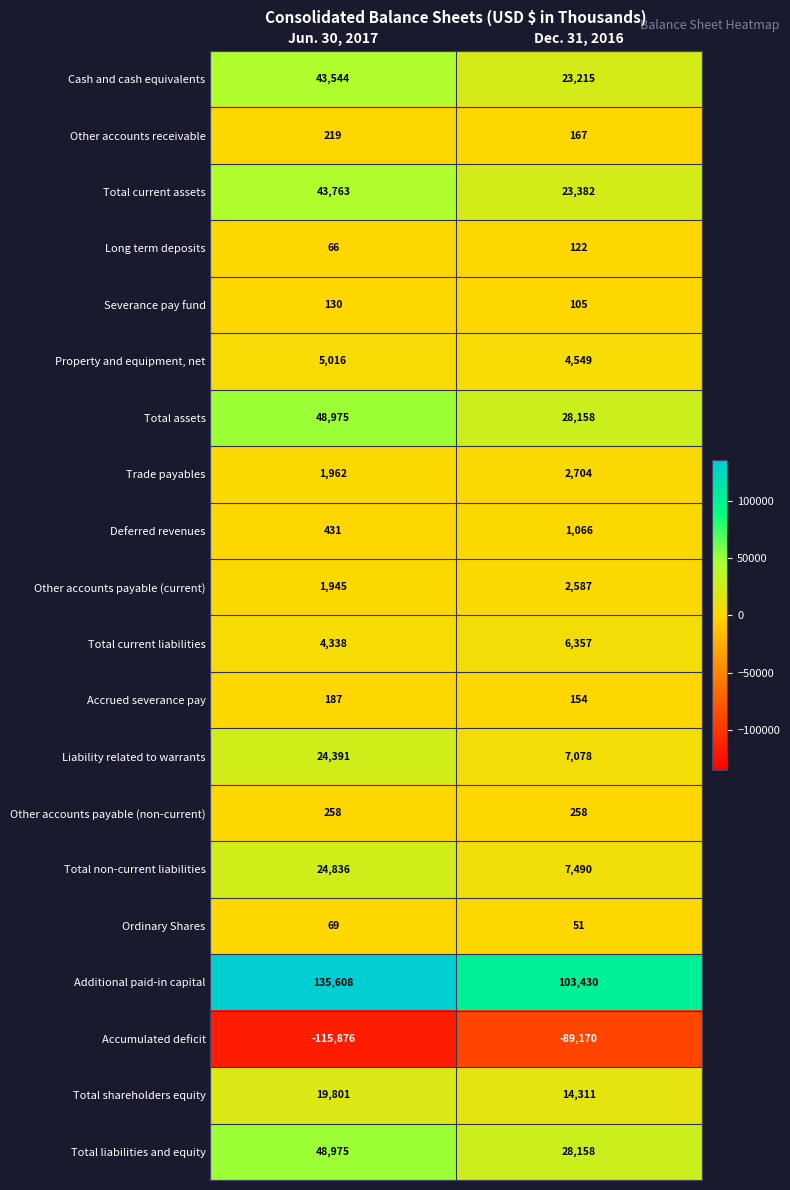

What is the sum of the Total current liabilities values at Dec. 31, 2016 and Jun. 30, 2017?

10695